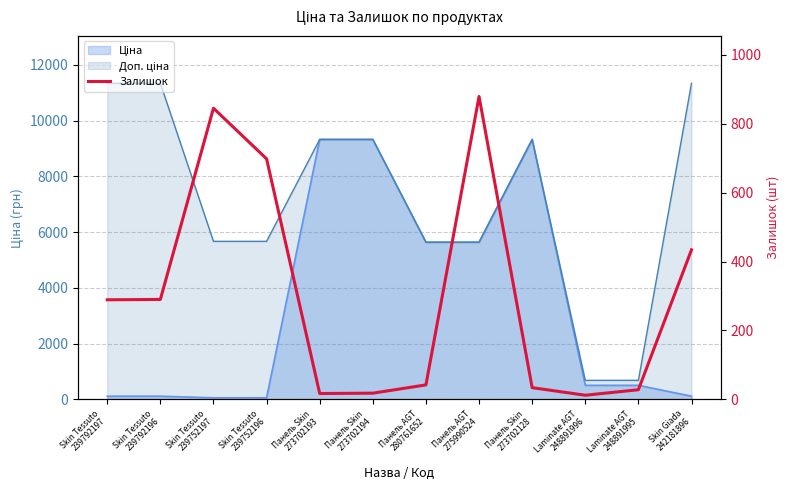

Does the chart display data point markers on the line(s)?

No